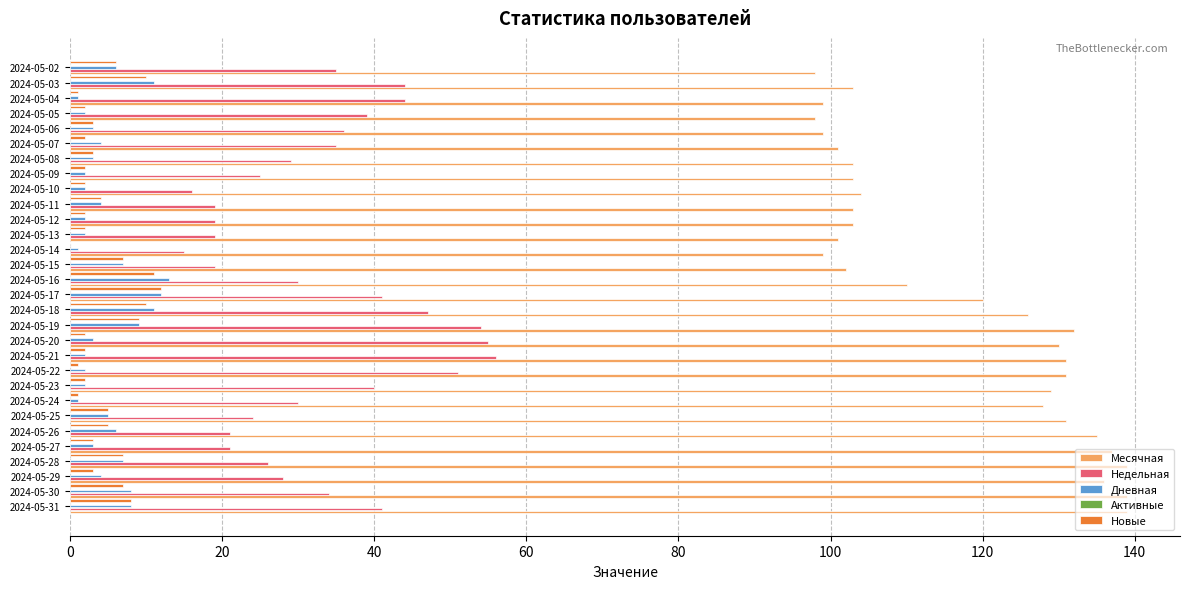

True or false: Месячная has a value of 160 at 2024-05-06.

False